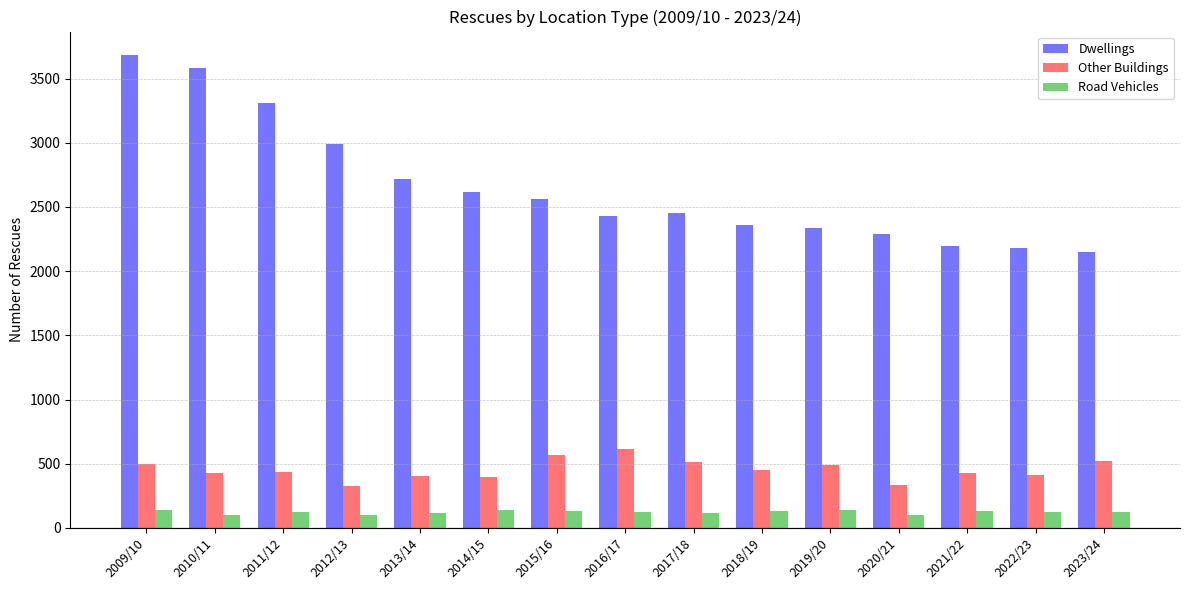

What is the lowest value of the Other Buildings series?

327